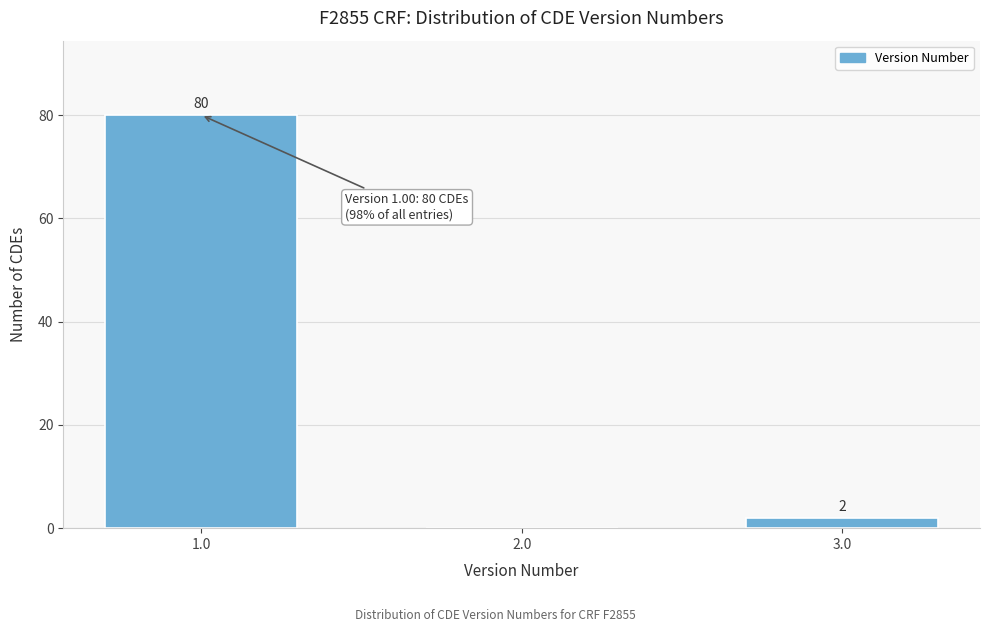

Reading left to right, list all the values displayed in this chart.

1.0=80	2.0=0	3.0=2